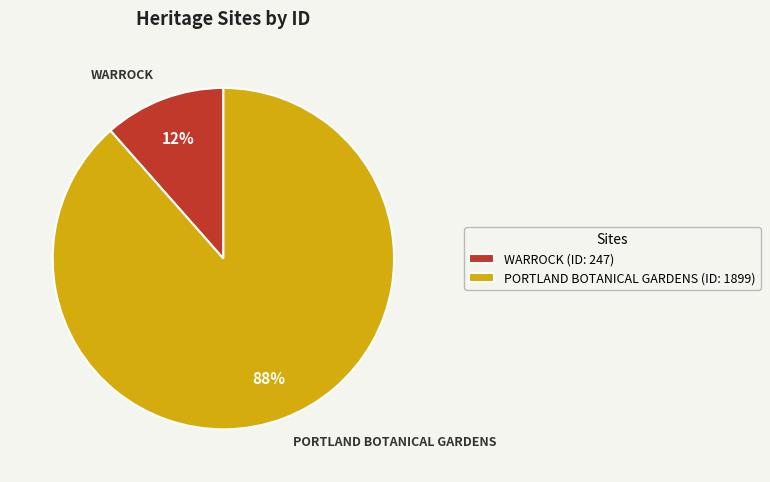

Does any single category account for the majority?

Yes